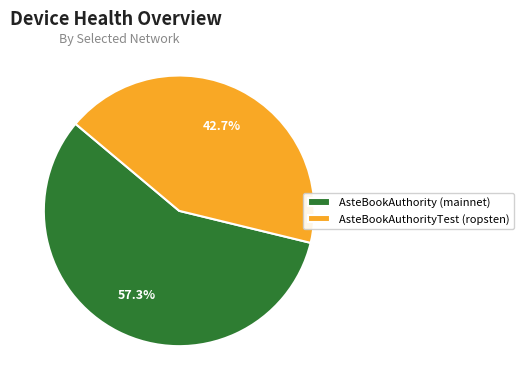

Rank the categories by value from lowest to highest.

AsteBookAuthorityTest (ropsten), AsteBookAuthority (mainnet)